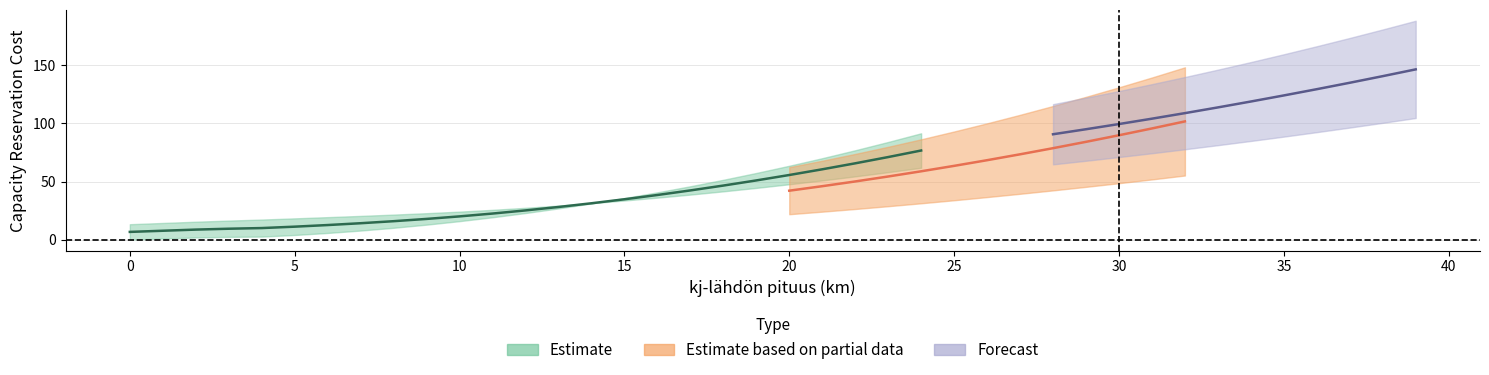

How many values in Kapasiteettivarausmaksu pisteessä x kj lower are above zero?

39